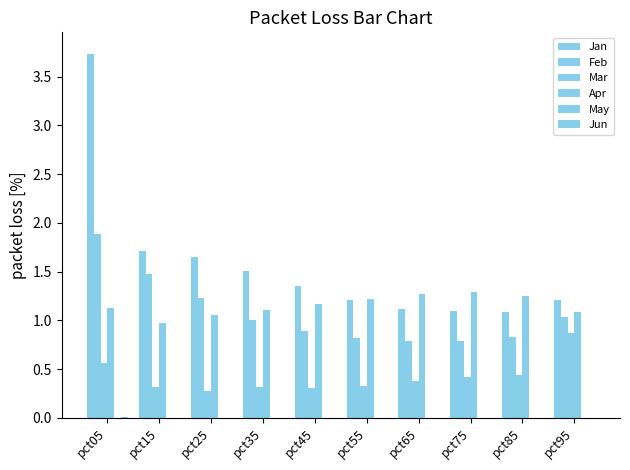

Is it true that Jan equals 0.8 at pct25?

False